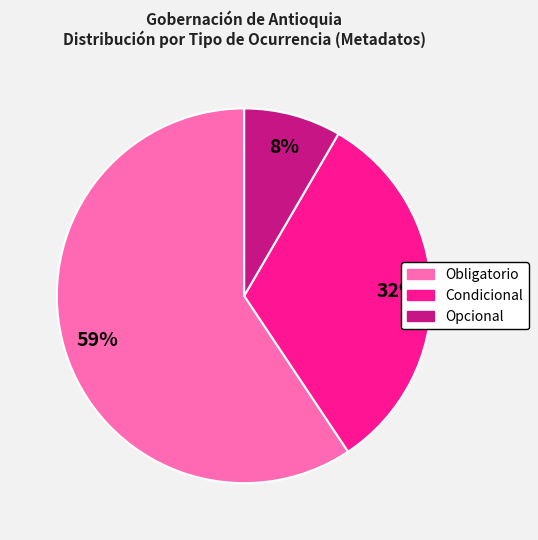

To the nearest percent, what is the average slice percentage?

33%